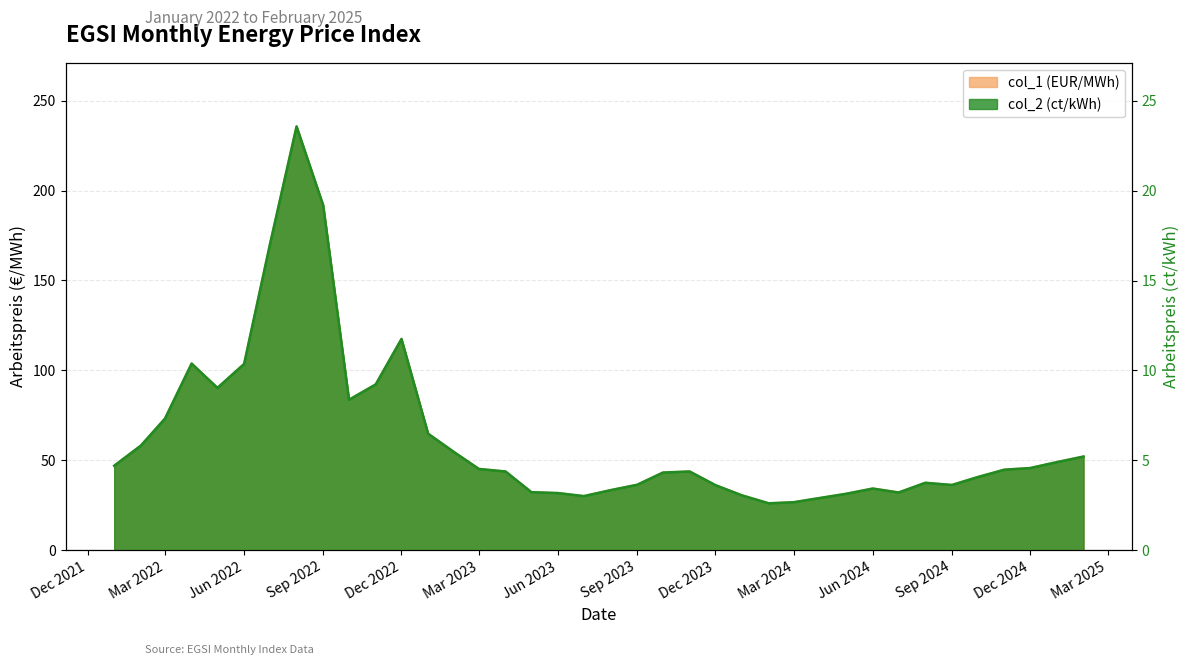

How many values in the col_2 (ct/kWh) series are below 4?

15